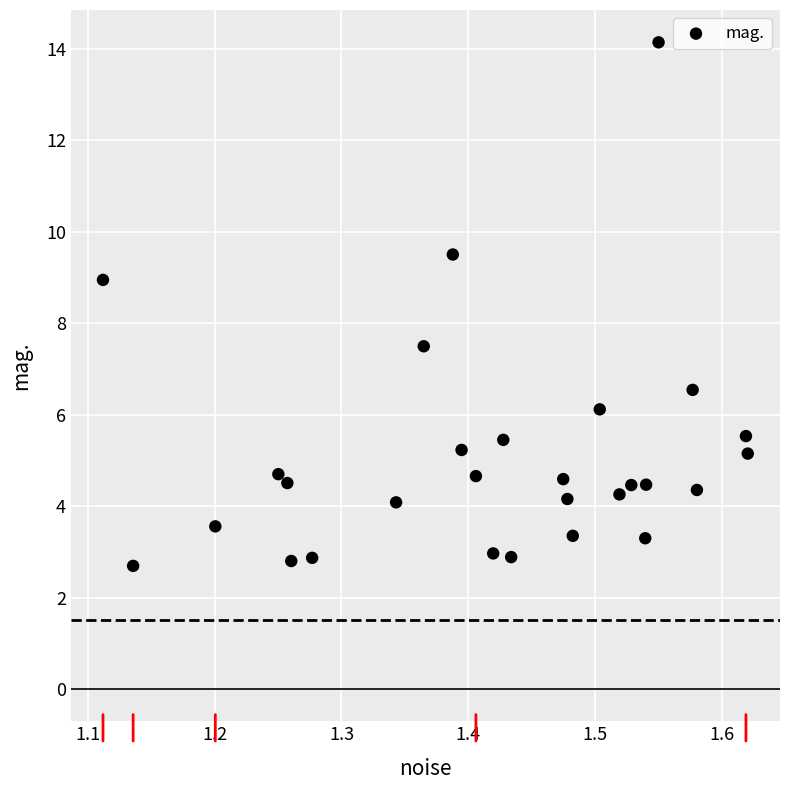

What is the range of Y values (max minus min)?

11.5